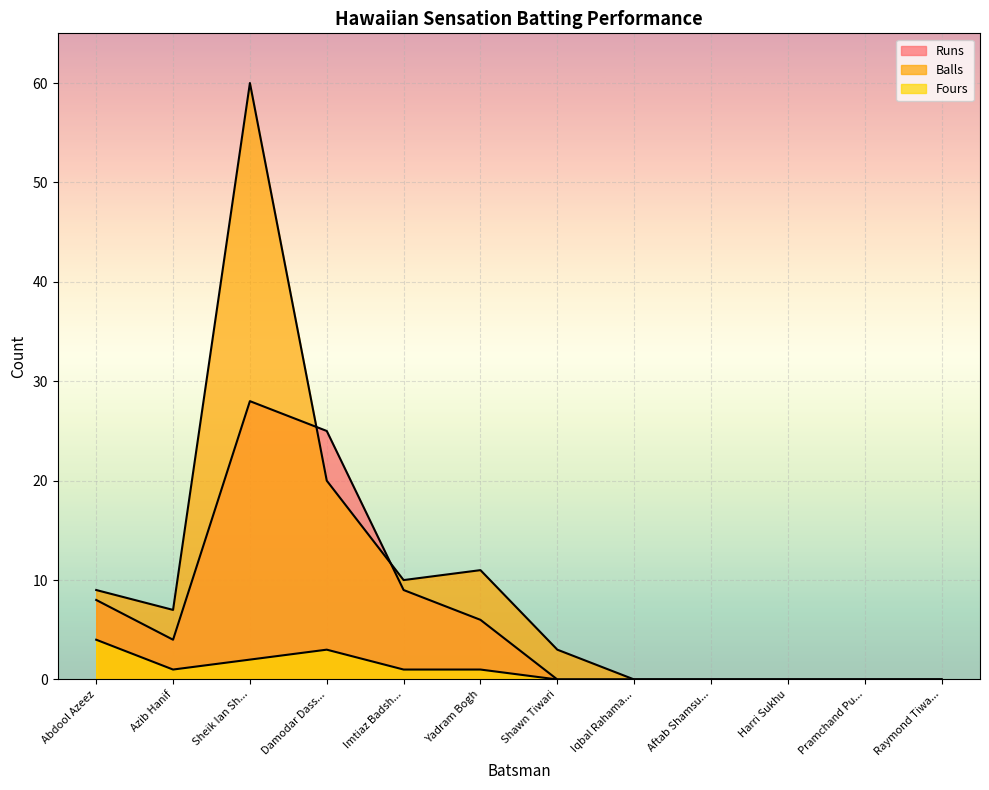

Is it true that Balls equals 7 at Azib Hanif?

True